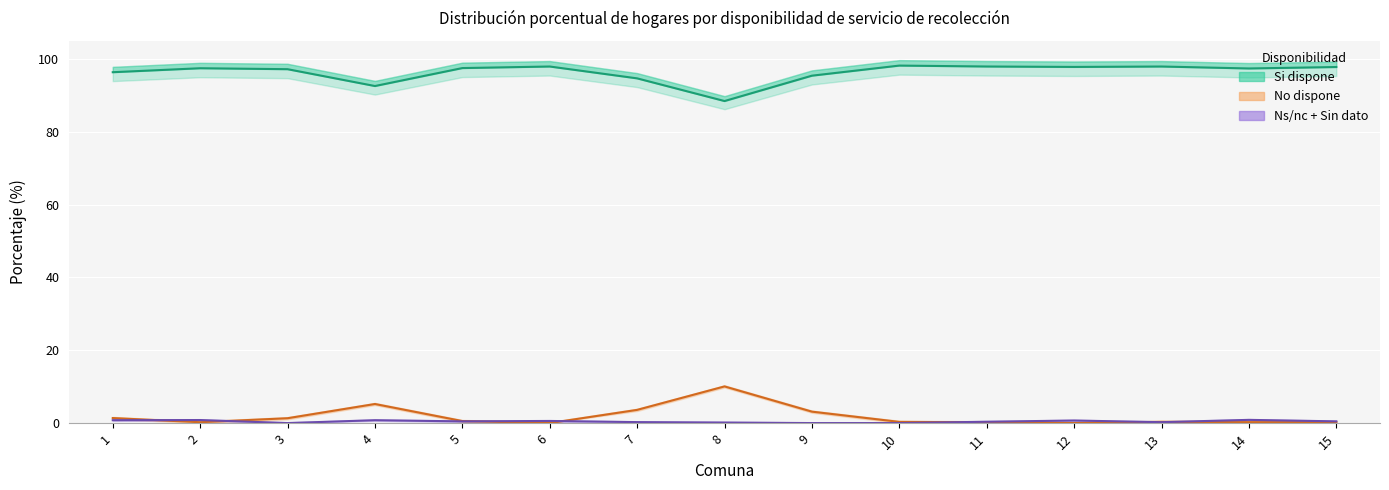

How many categories are shown in the chart?

15